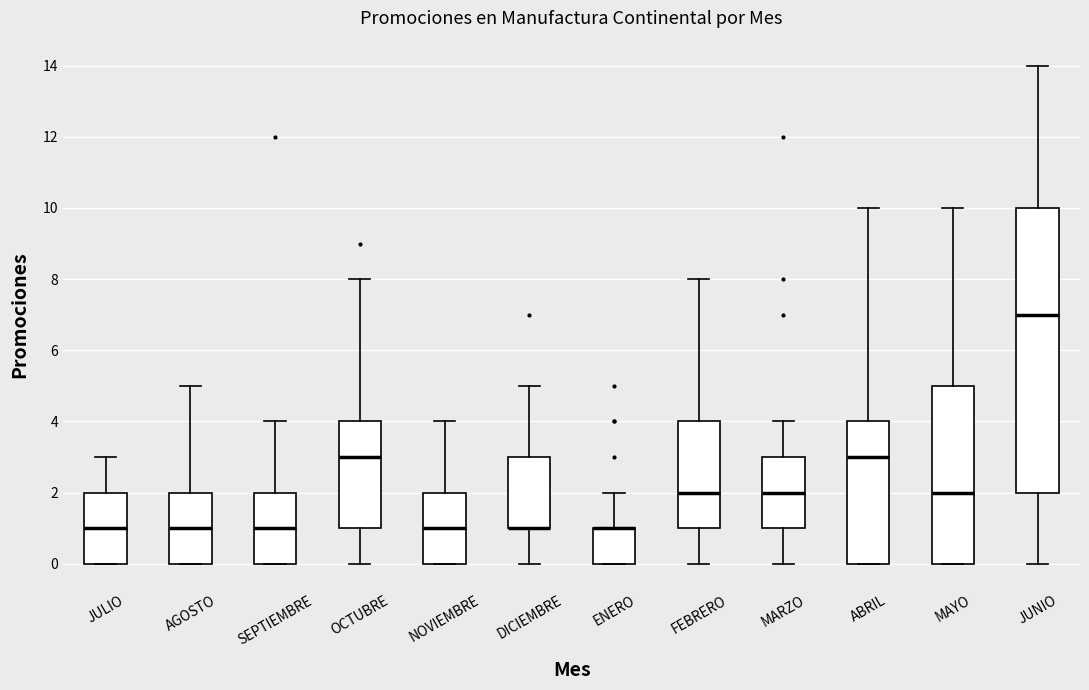

Reading left to right, read every box against the y-axis: the position of its median line, the range the box covers, and the ends of its whiskers. The values are not printed on the chart, so give them approximately, as read against the axis.

JULIO: median 1, box 0 to 2, whiskers 0 to 3
AGOSTO: median 1, box 0 to 2, whiskers 0 to 5
SEPTIEMBRE: median 1, box 0 to 2, whiskers 0 to 4
OCTUBRE: median 3, box 1 to 4, whiskers 0 to 8
NOVIEMBRE: median 1, box 0 to 2, whiskers 0 to 4
DICIEMBRE: median 1 (drawn on the box's lower edge), box 1 to 3, whiskers 0 to 5
ENERO: median 1 (drawn on the box's upper edge), box 0 to 1, whiskers 0 to 2
FEBRERO: median 2, box 1 to 4, whiskers 0 to 8
MARZO: median 2, box 1 to 3, whiskers 0 to 4
ABRIL: median 3, box 0 to 4, whiskers 0 to 10
MAYO: median 2, box 0 to 5, whiskers 0 to 10
JUNIO: median 7, box 2 to 10, whiskers 0 to 14